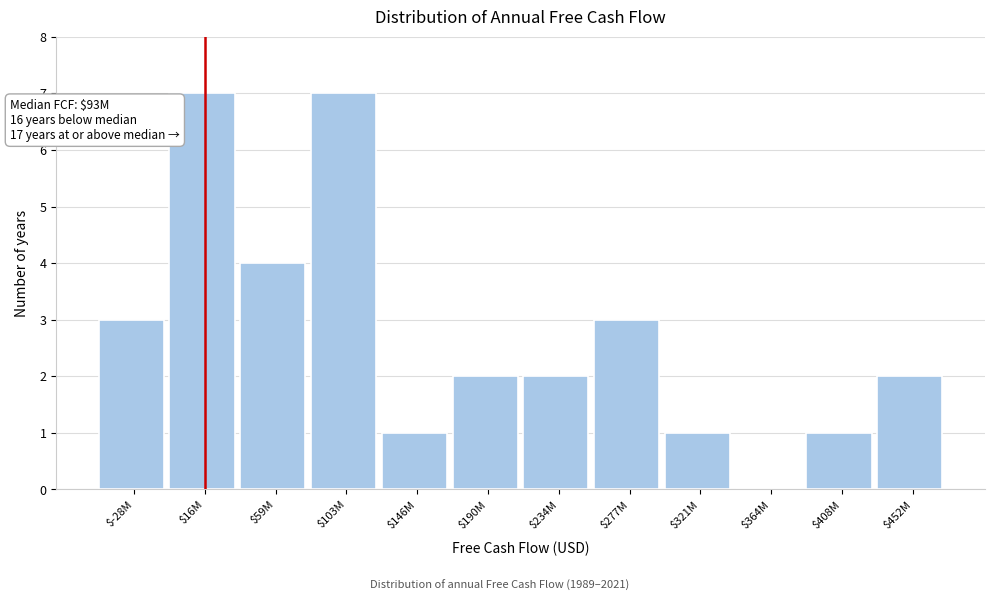

What is the sum of all values?

33